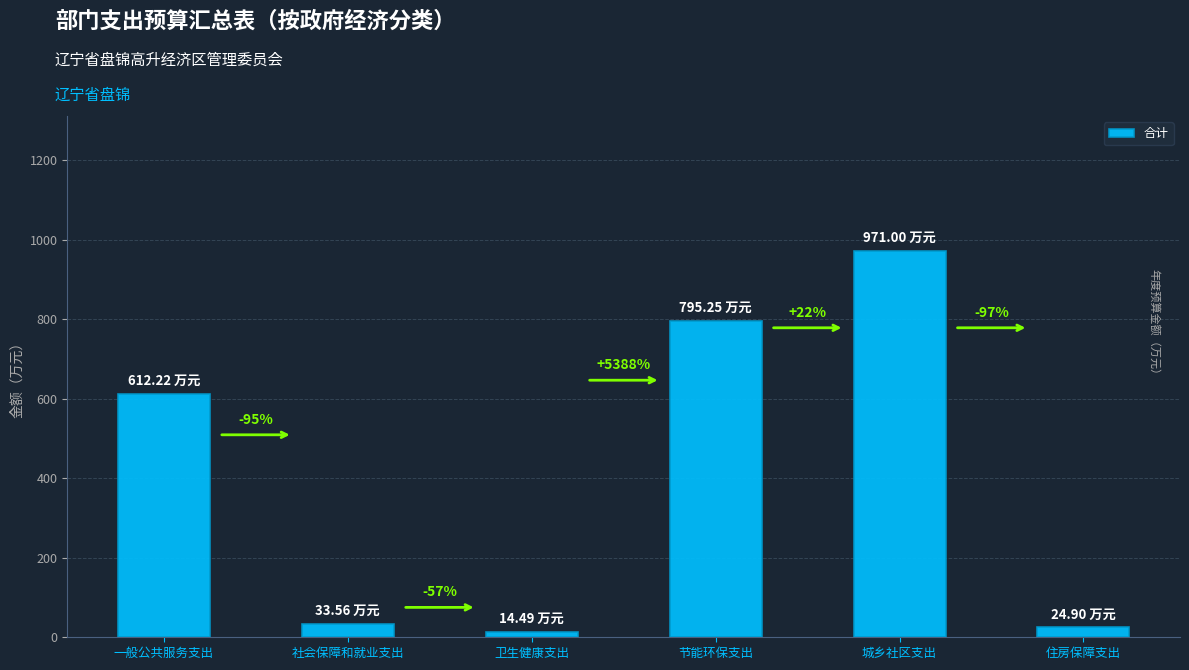

What is the value of the 4th bar from the left?

795.2